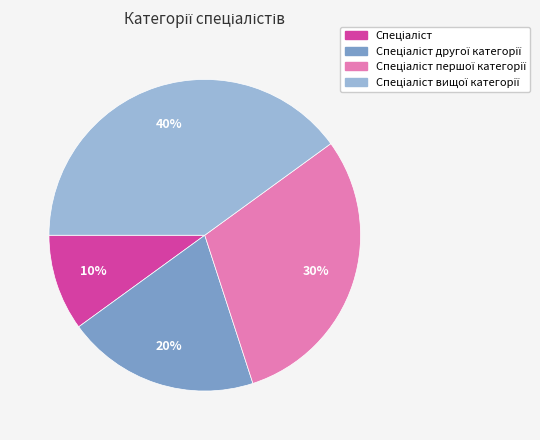

To the nearest percent, what is the difference between the largest and smallest slice percentages?

30%